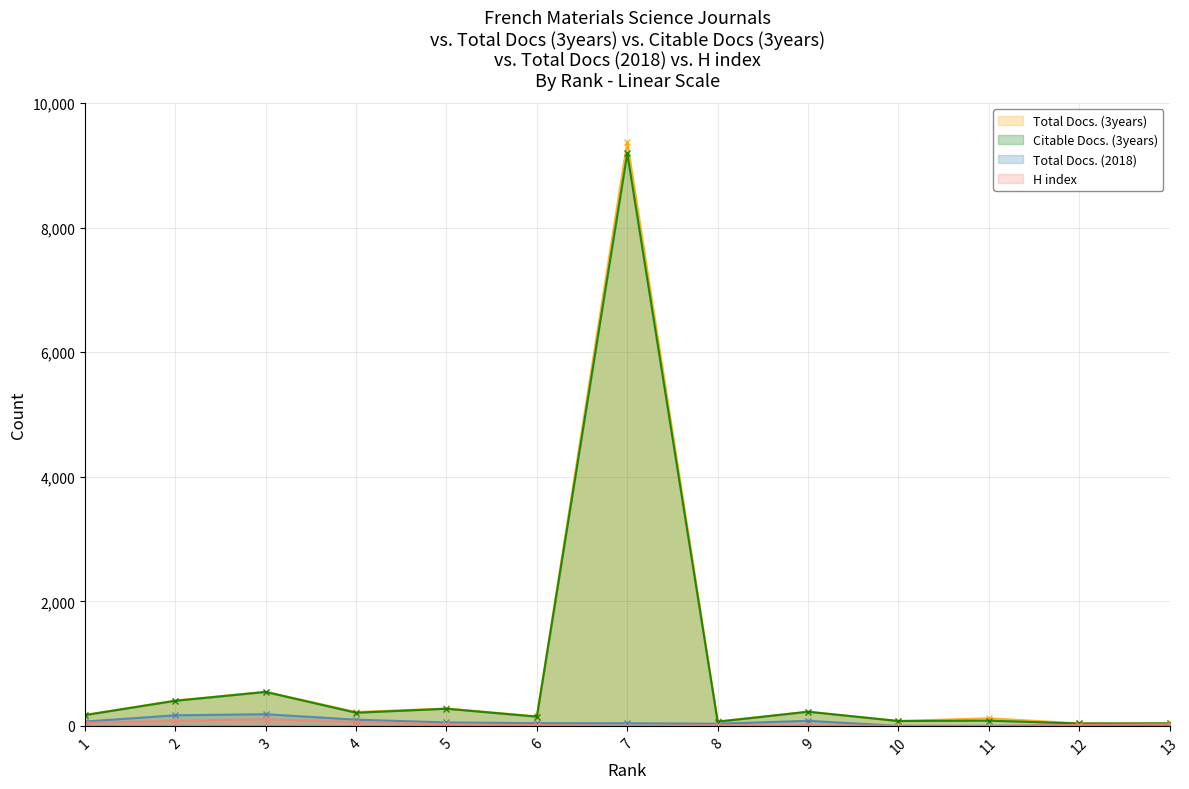

At which category does Total Docs. (2018) reach its first local valley?

8